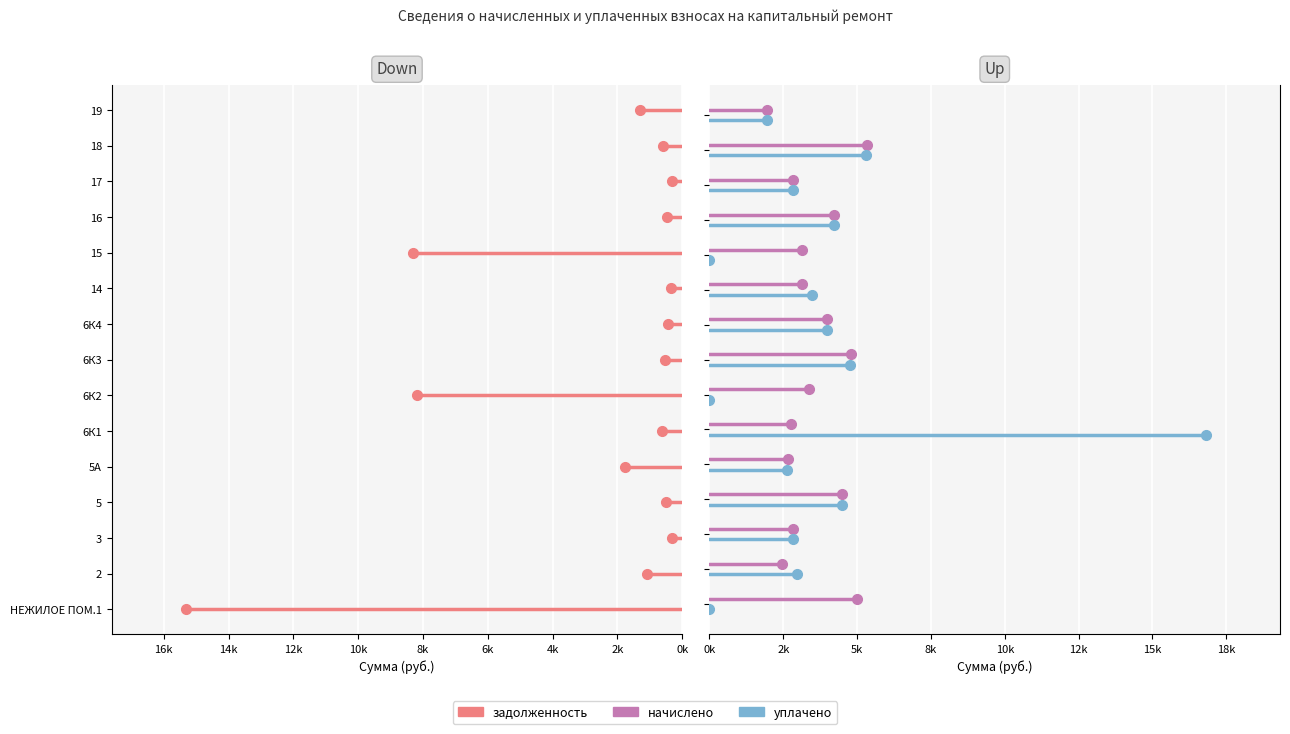

Between 18k and 16k, which series saw the biggest shift?

задолженность